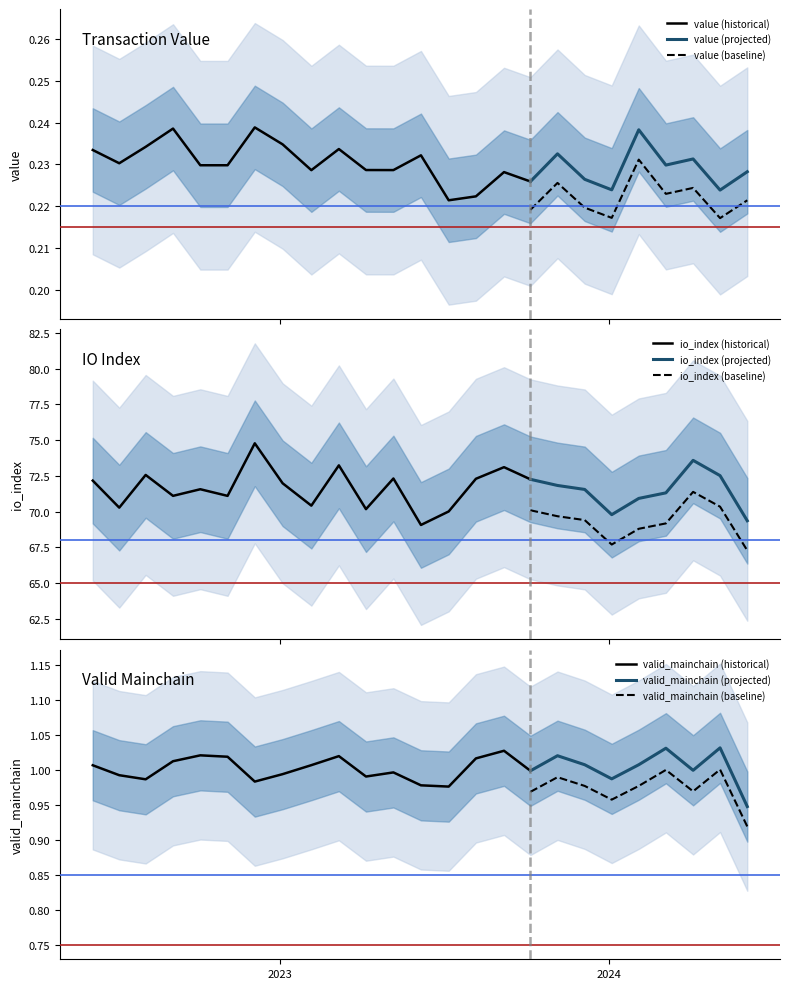

The value of valid_mainchain at 7 is 1.0. True or false?

True